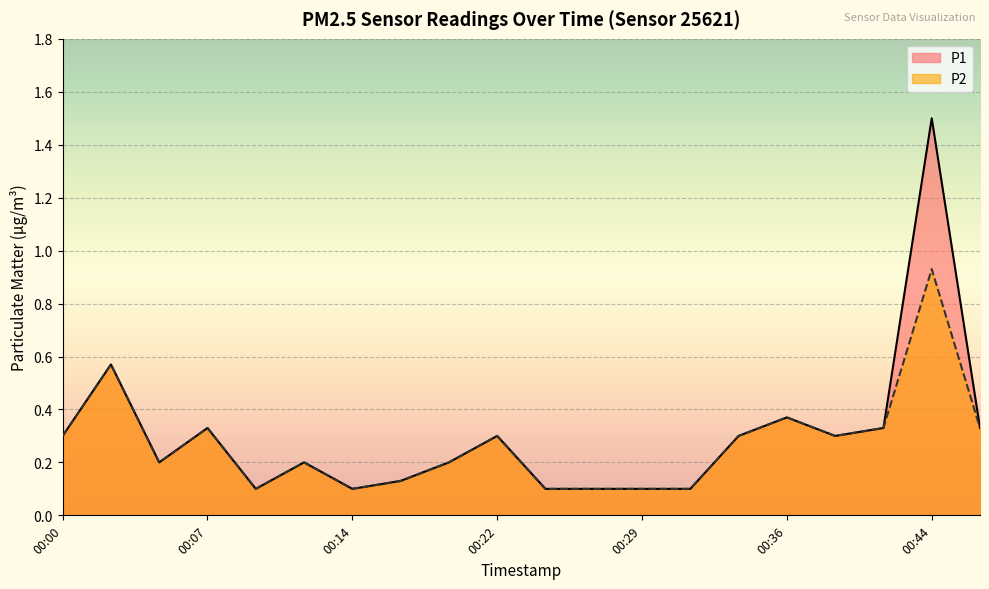

What is the minimum value for P1?

0.1